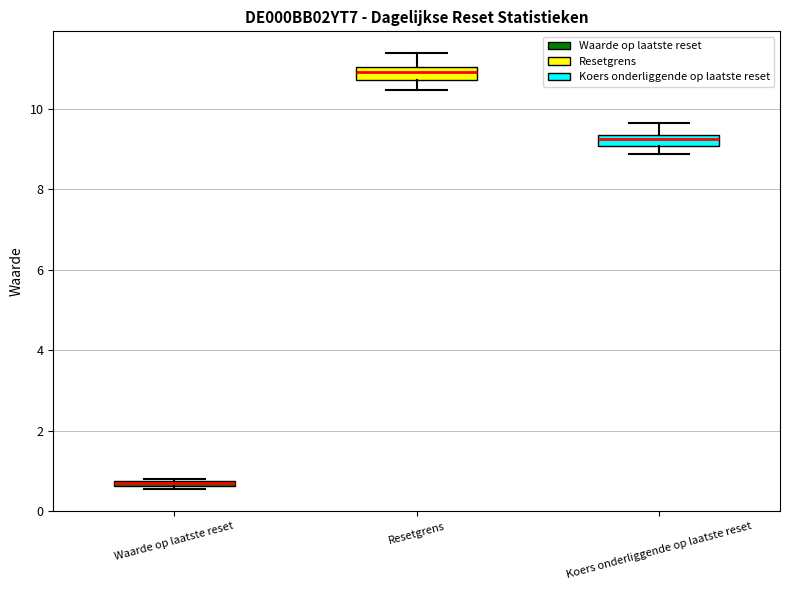

Where is the lower edge of the box for Resetgrens on the y-axis? The values are not printed on the chart, so give them approximately, as read against the axis.

10.8